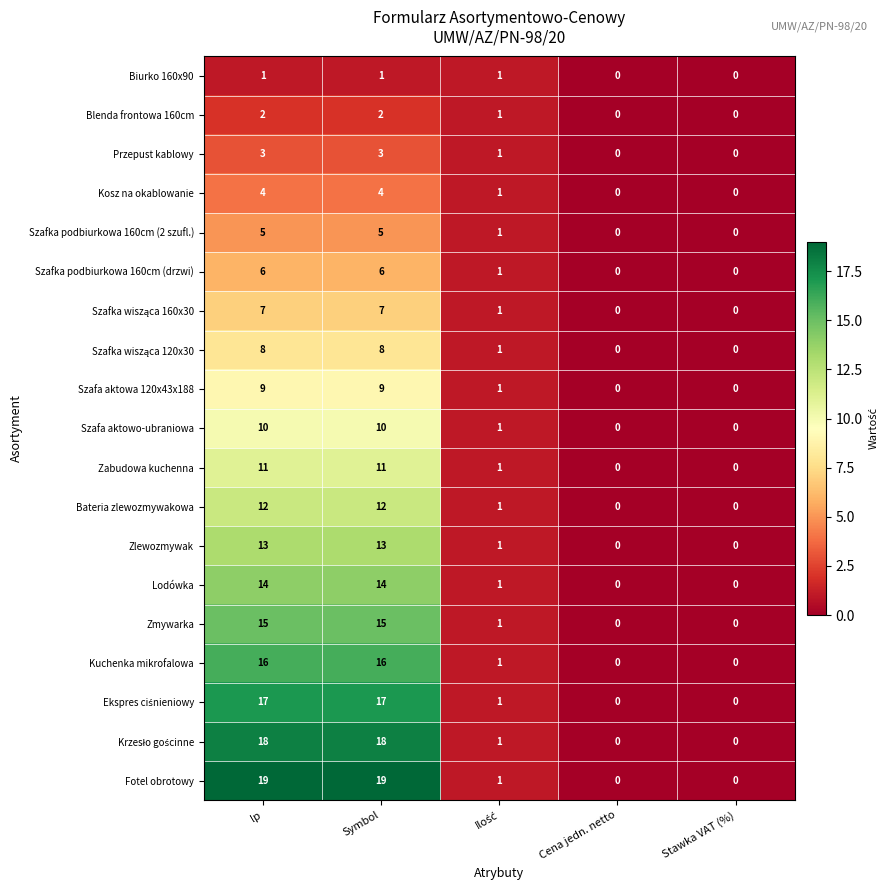

What is the maximum value shown in the chart?

19